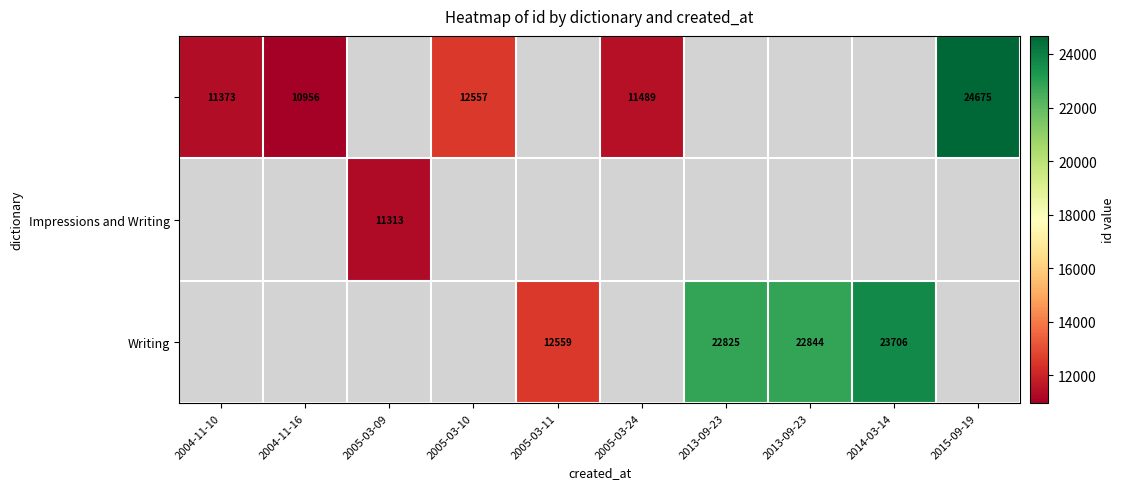

How many distinct data groups are displayed?

3